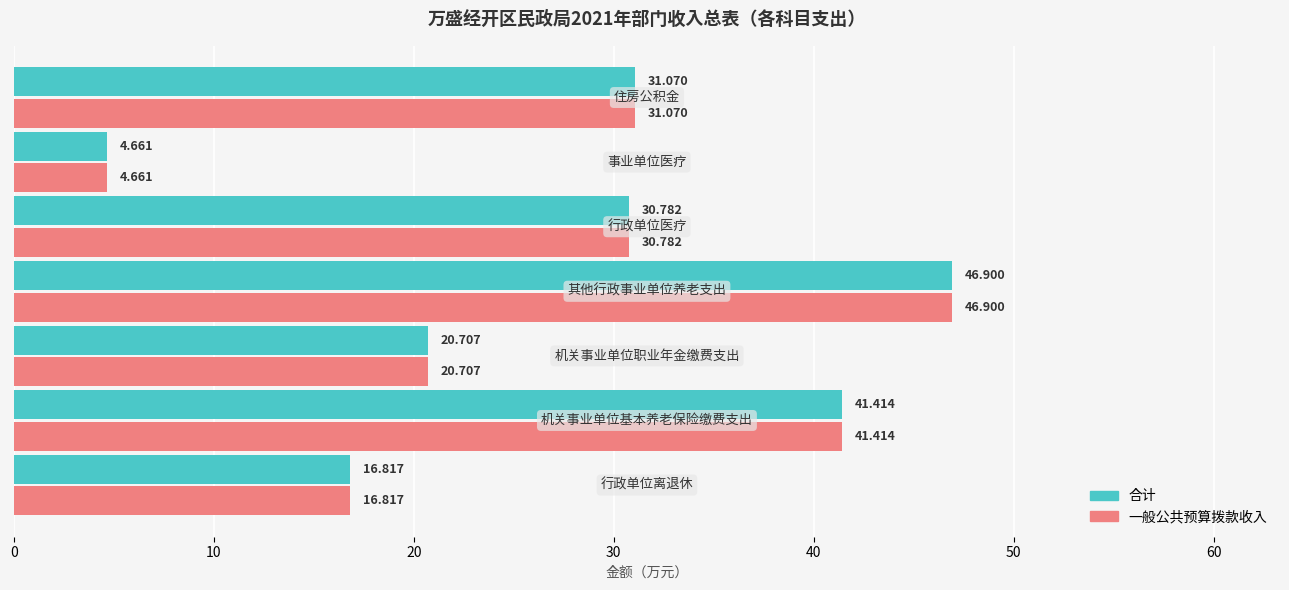

What is the maximum value for 一般公共预算拨款收入?

46.9